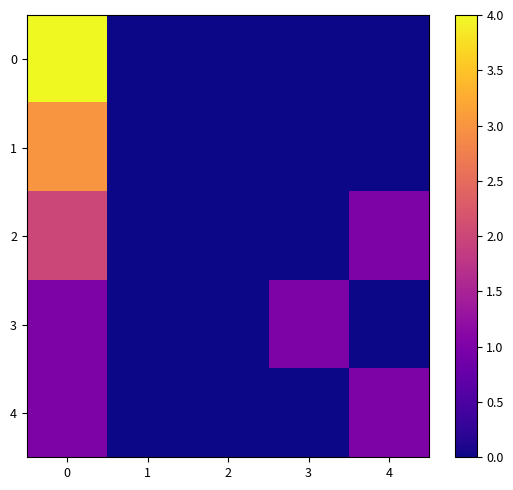

Between 2 and 4, which is larger?

2